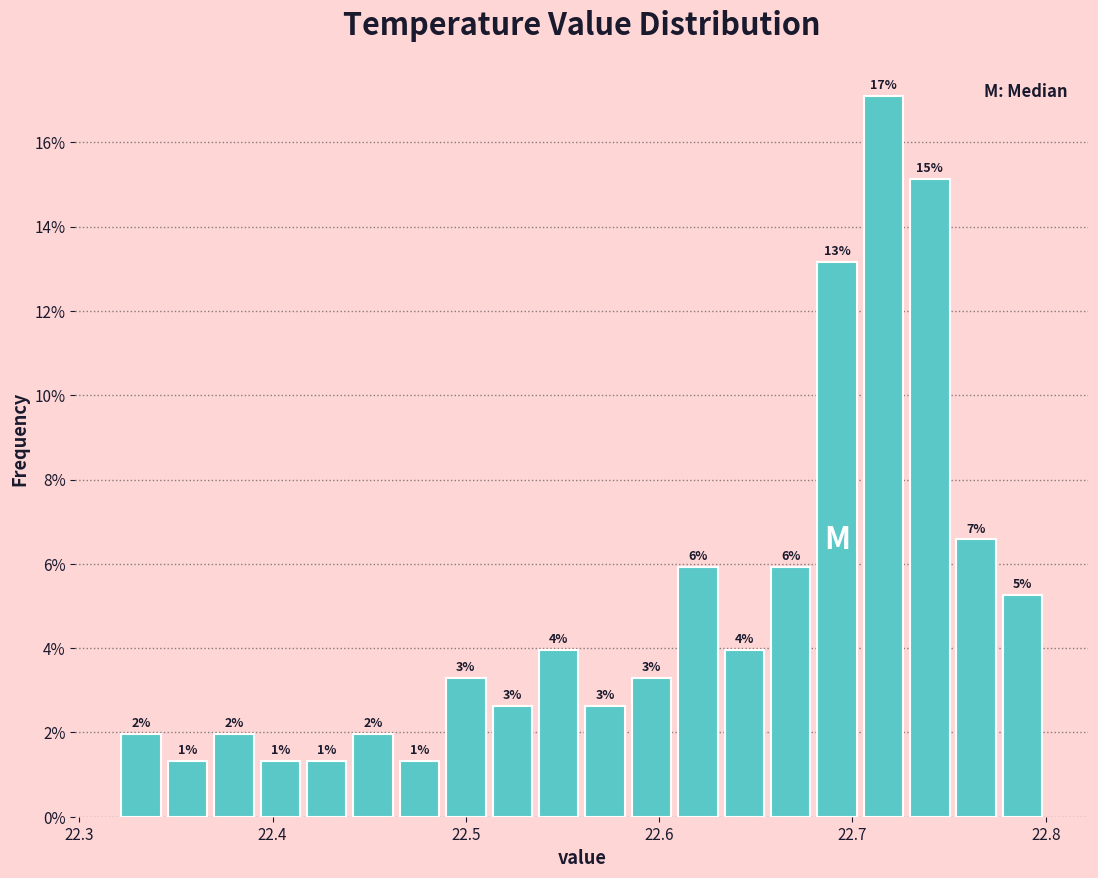

Read against the x-axis, roughly where is the centre of the tallest bar?

22.72